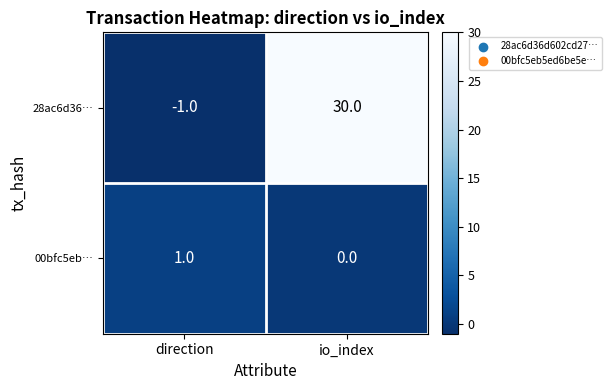

What is the greatest value displayed?

30